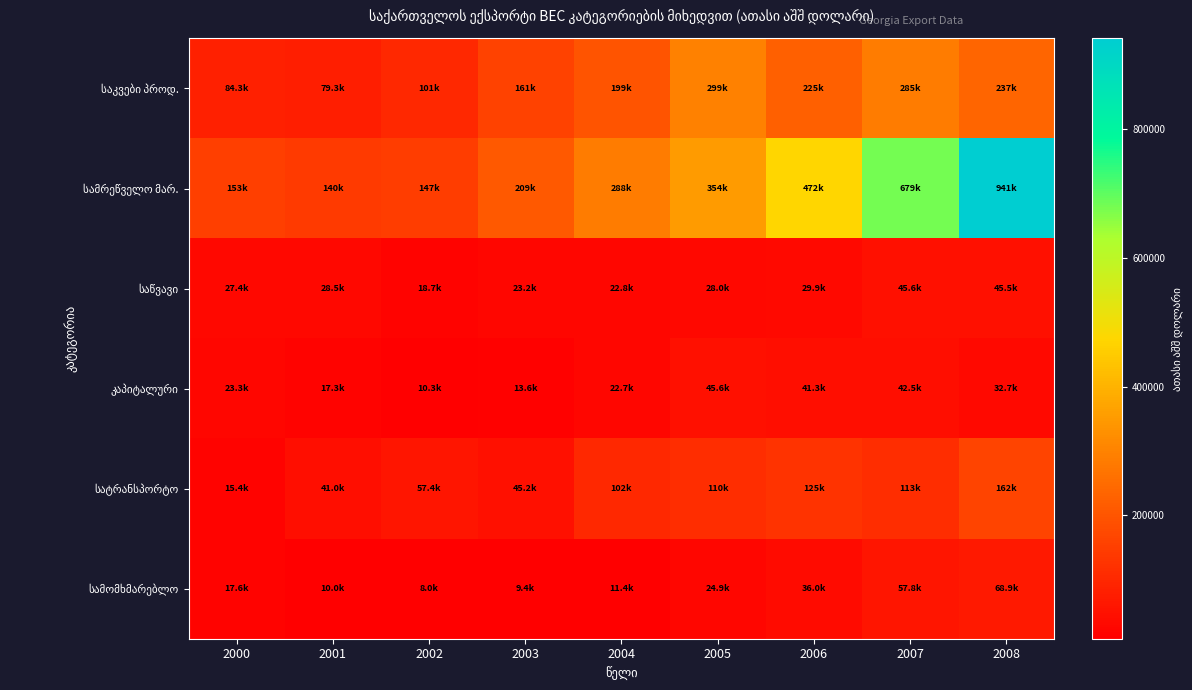

Which series has the largest range (max minus min)?

სამრეწველო მარ.